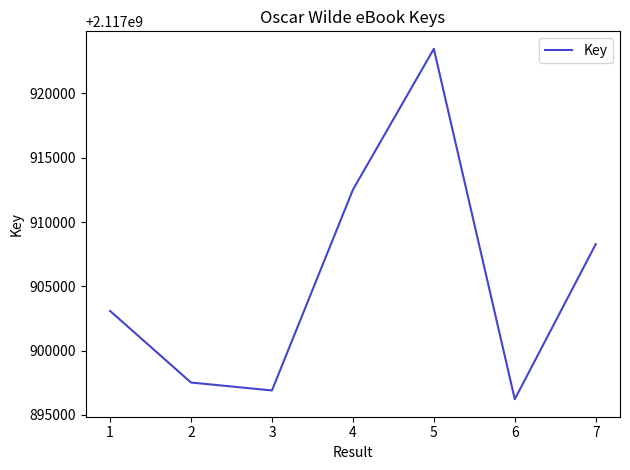

Reading left to right, extract all data points from this chart.

1=2117903083	2=2117897512	3=2117896896	4=2117912508	5=2117923473	6=2117896215	7=2117908275